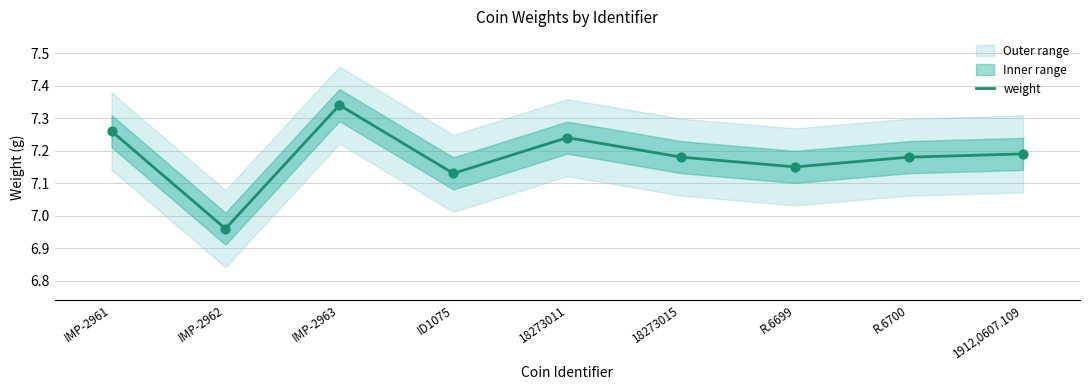

What is the change in value from IMP-2963 to 18273011?

-0.1